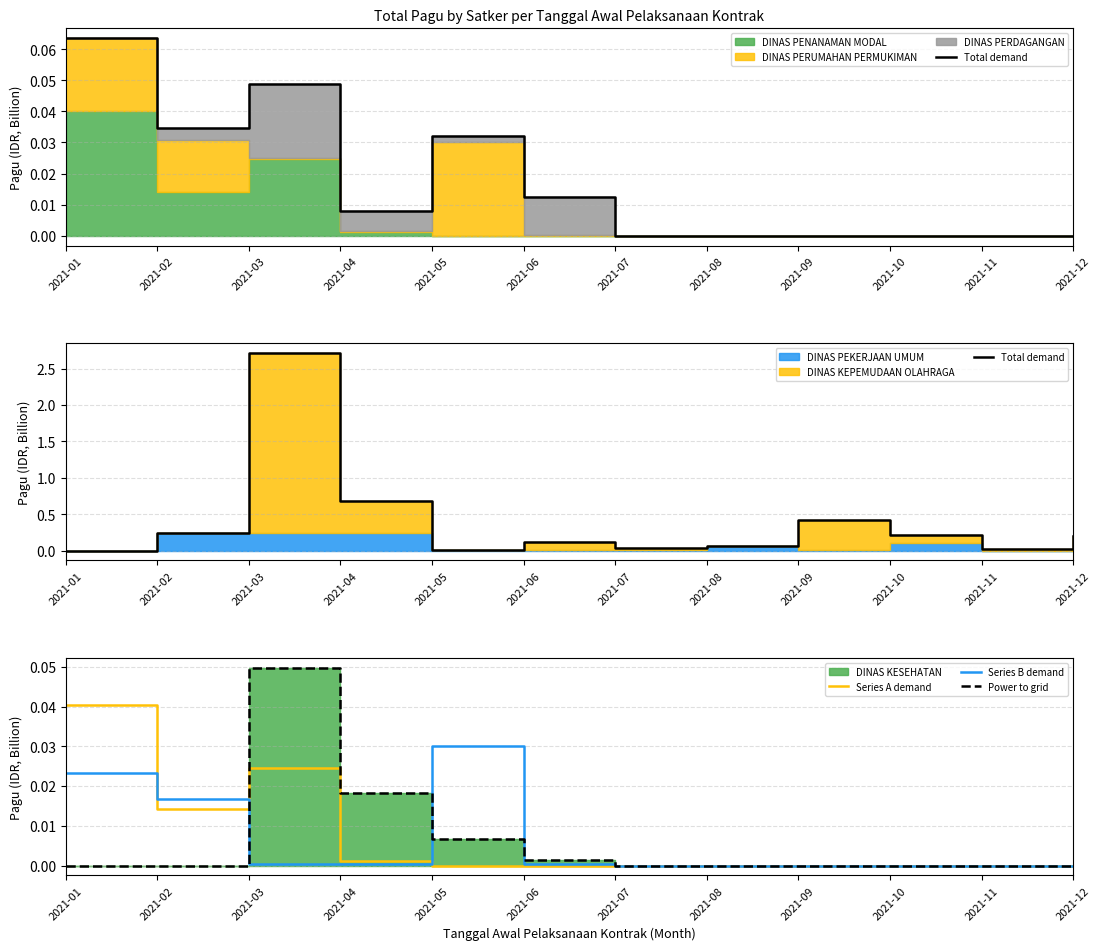

Is it true that Series A demand equals 0.0 at 2021-11?

True